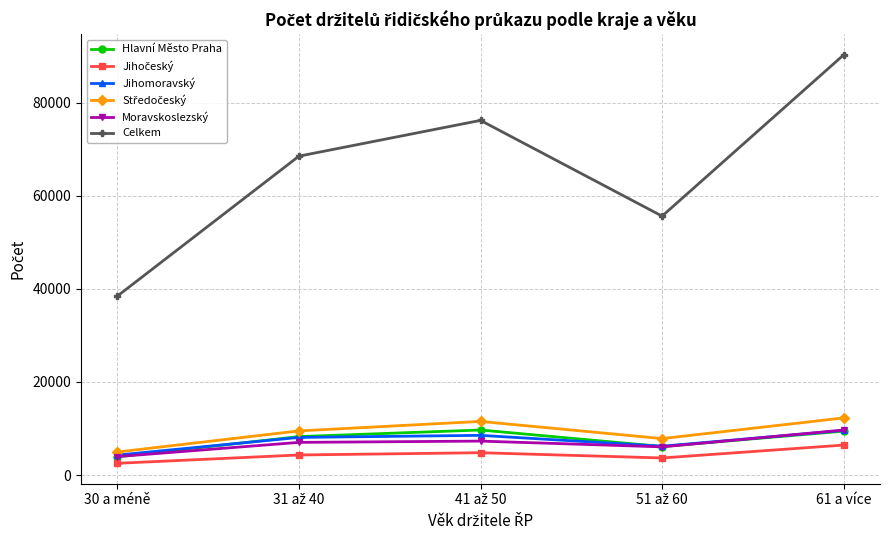

At which category does the chart reach its minimum across all series?

30 a méně